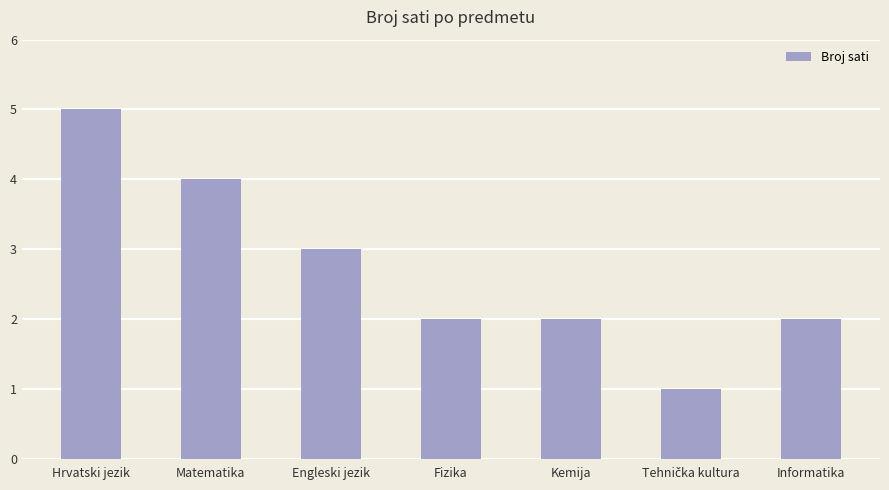

Which label corresponds to the largest value in the chart?

Hrvatski jezik